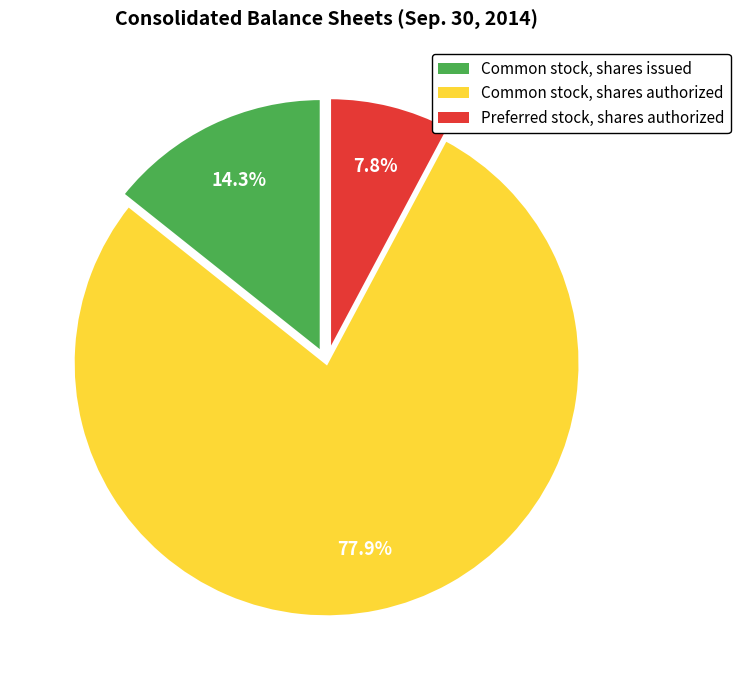

Count the number of slices in the pie.

3